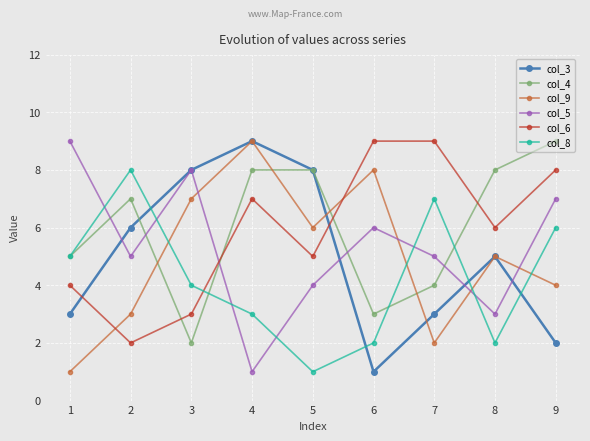

Reading right to left, extract all data points from this chart.

col_3: 9=2	8=5	7=3	6=1	5=8	4=9	3=8	2=6	1=3
col_4: 9=9	8=8	7=4	6=3	5=8	4=8	3=2	2=7	1=5
col_9: 9=4	8=5	7=2	6=8	5=6	4=9	3=7	2=3	1=1
col_5: 9=7	8=3	7=5	6=6	5=4	4=1	3=8	2=5	1=9
col_6: 9=8	8=6	7=9	6=9	5=5	4=7	3=3	2=2	1=4
col_8: 9=6	8=2	7=7	6=2	5=1	4=3	3=4	2=8	1=5